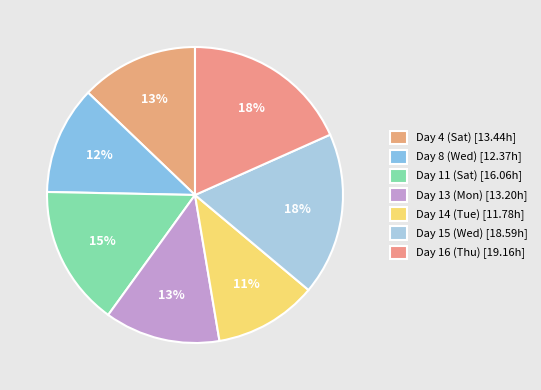

Is the sum of Day 14 (Tue) and Day 16 (Thu) greater than half?

No